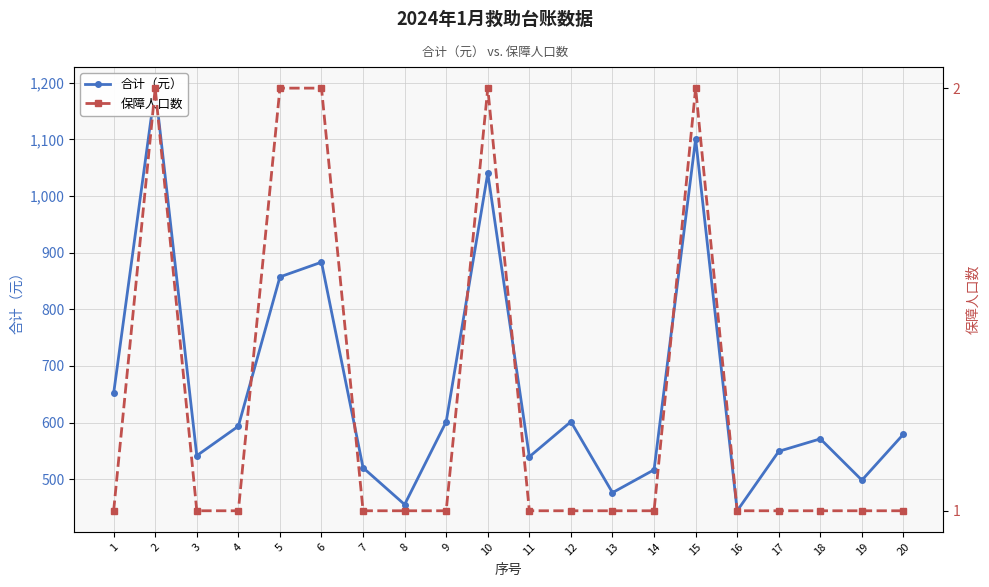

What is the maximum value shown in the chart?

1190.6